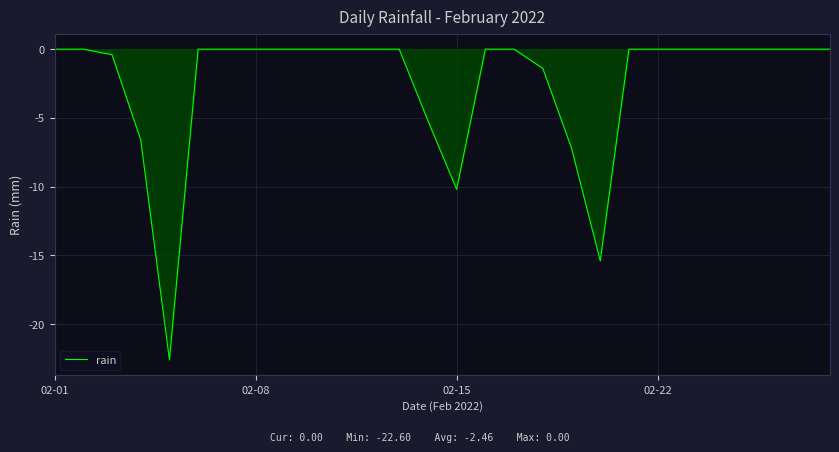

What is the minimum value shown in the chart?

-22.6